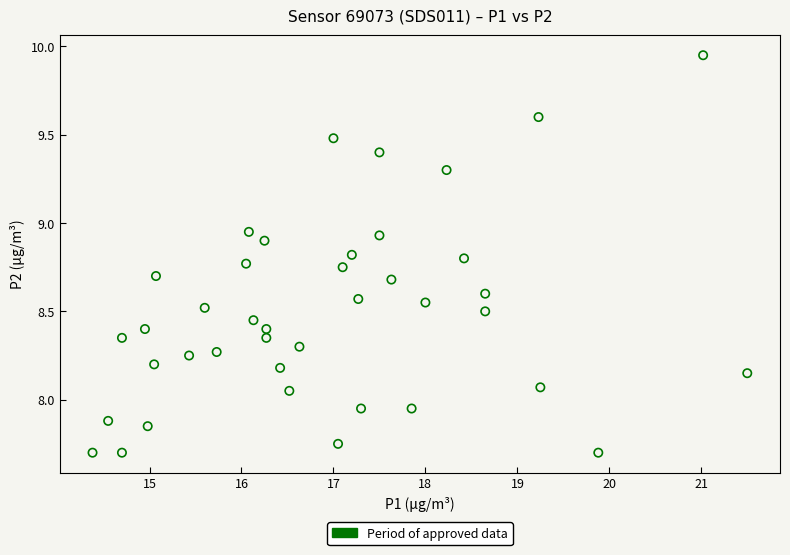

What is the range of X values (max minus min)?

7.1